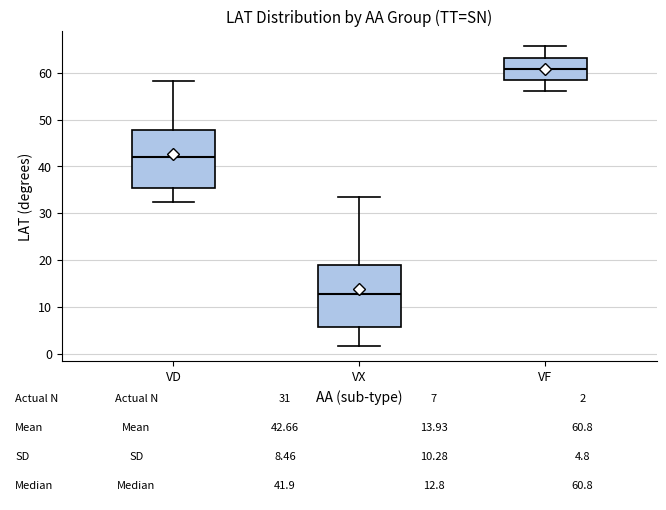

Which box has the lowest median line?

VX